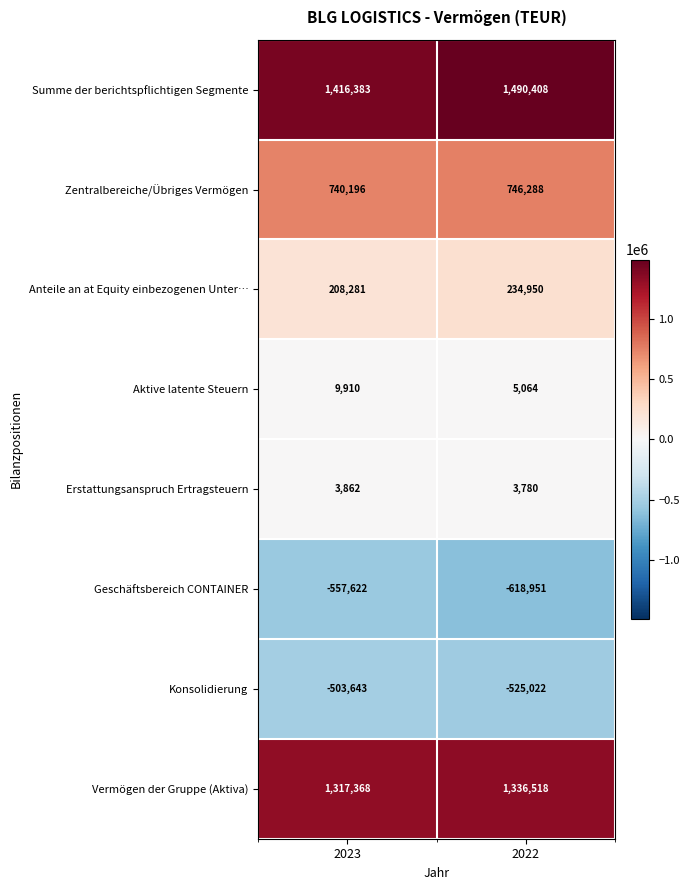

Count the number of categories in the chart.

2